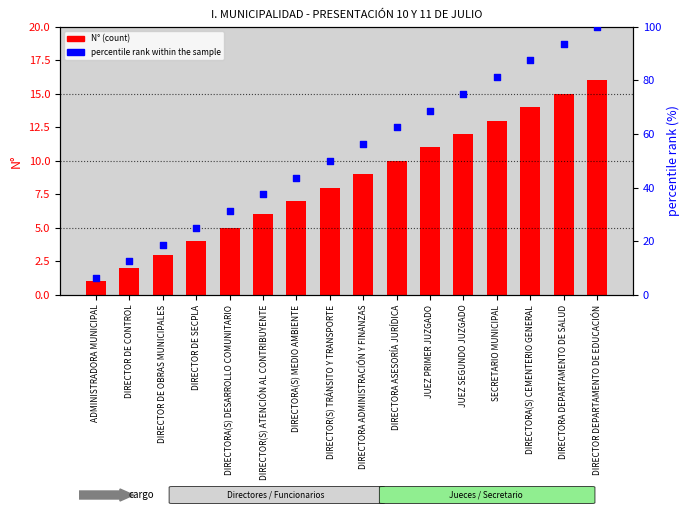

Which series has the widest spread of Y values?

percentile rank within the sample